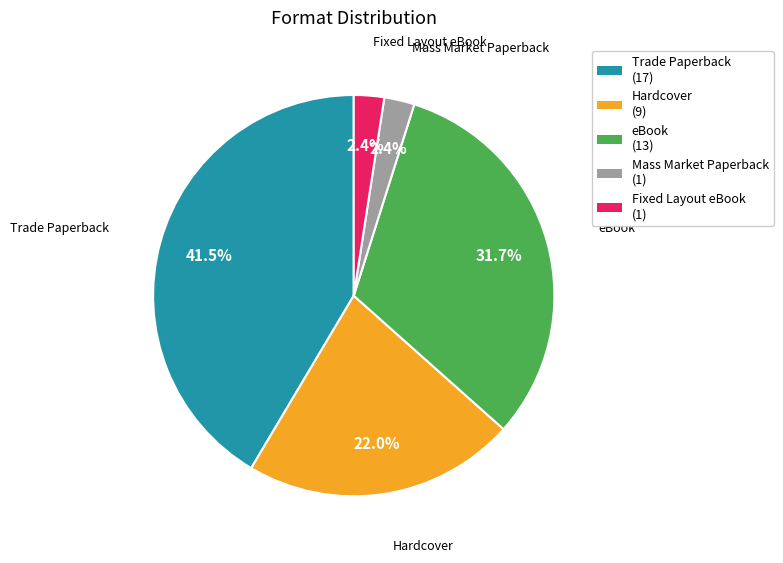

To the nearest percent, what percentage of the pie is Hardcover?

22%